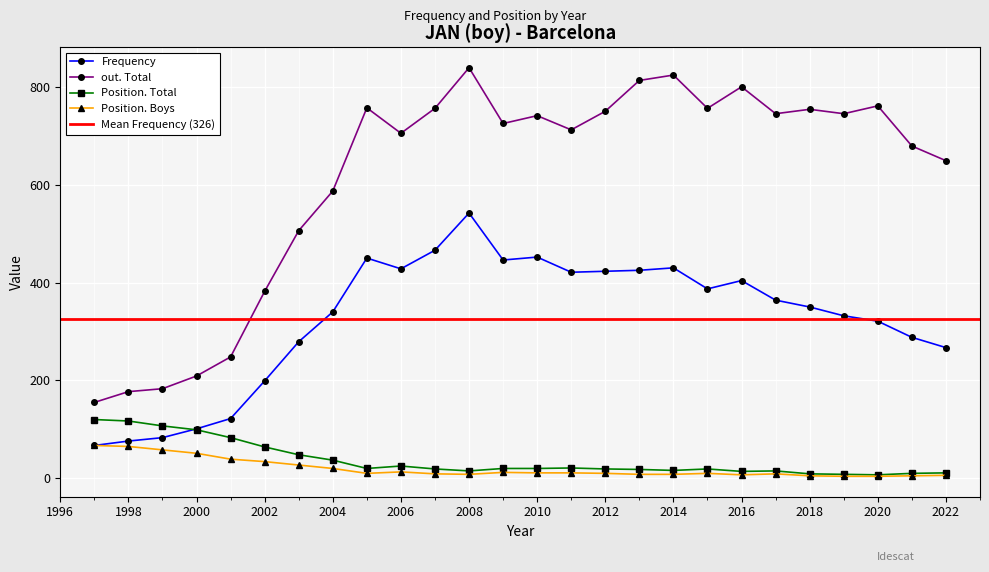

What is the average value of the Position. Total series?

37